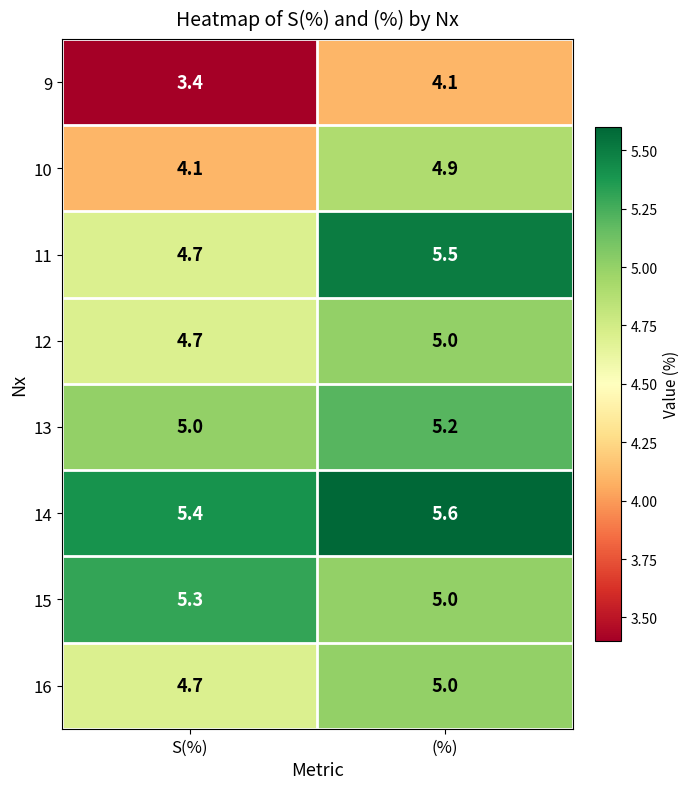

List the labels in order of 16 value, smallest first.

S(%), (%)